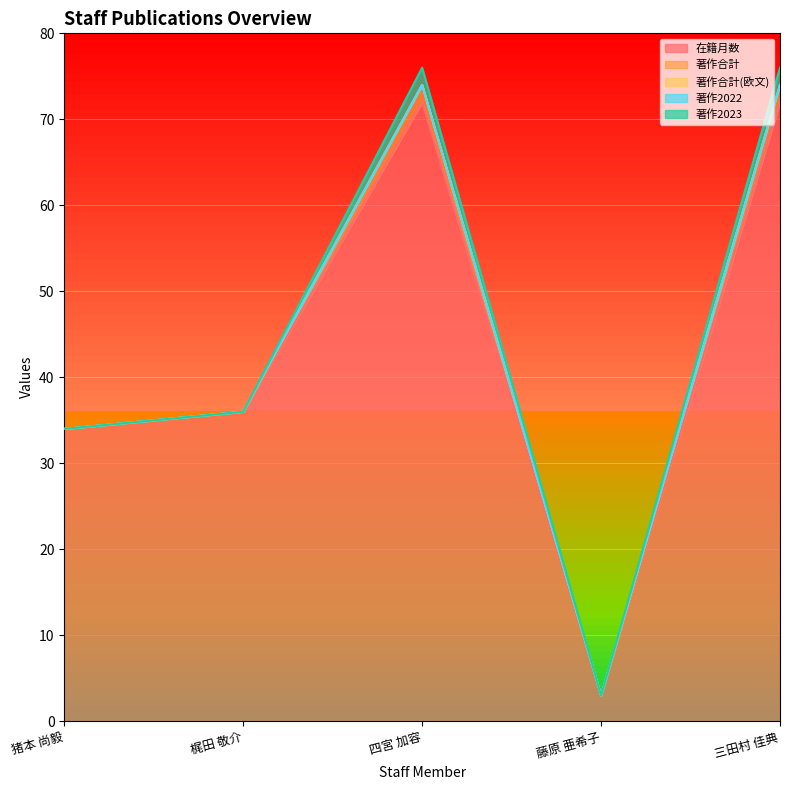

Reading right to left, extract all data points from this chart.

在籍月数: 三田村 佳典=72	藤原 亜希子=3	四宮 加容=72	梶田 敬介=36	猪本 尚毅=34
著作合計: 三田村 佳典=2	藤原 亜希子=0	四宮 加容=2	梶田 敬介=0	猪本 尚毅=0
著作合計(欧文): 三田村 佳典=0	藤原 亜希子=0	四宮 加容=0	梶田 敬介=0	猪本 尚毅=0
著作2022: 三田村 佳典=0	藤原 亜希子=0	四宮 加容=0	梶田 敬介=0	猪本 尚毅=0
著作2023: 三田村 佳典=2	藤原 亜希子=0	四宮 加容=2	梶田 敬介=0	猪本 尚毅=0